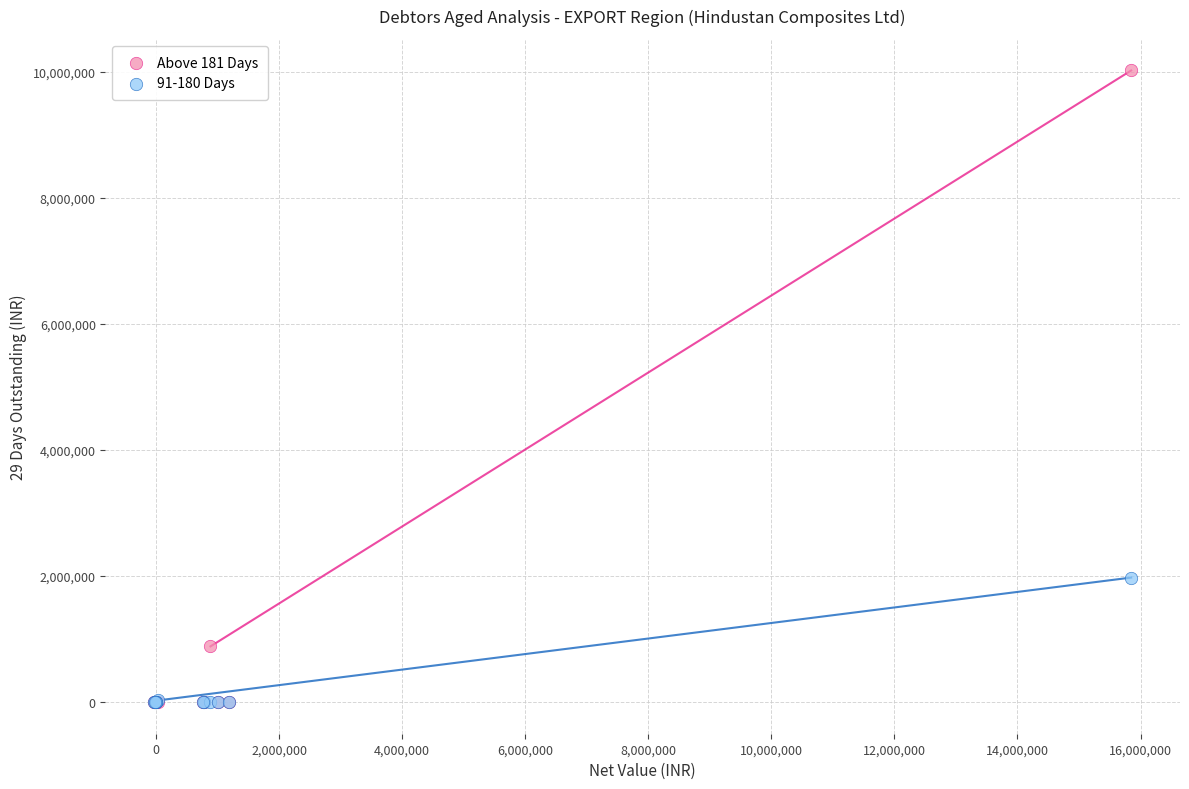

Across all series, what Y value is closest to 5009605?

1975815.5